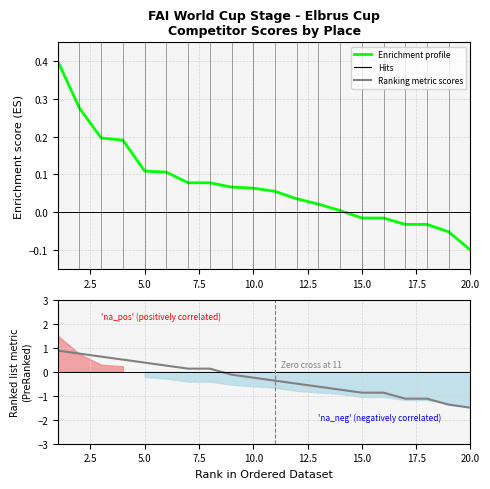

What is the average value of the Enrichment profile series?

0.1